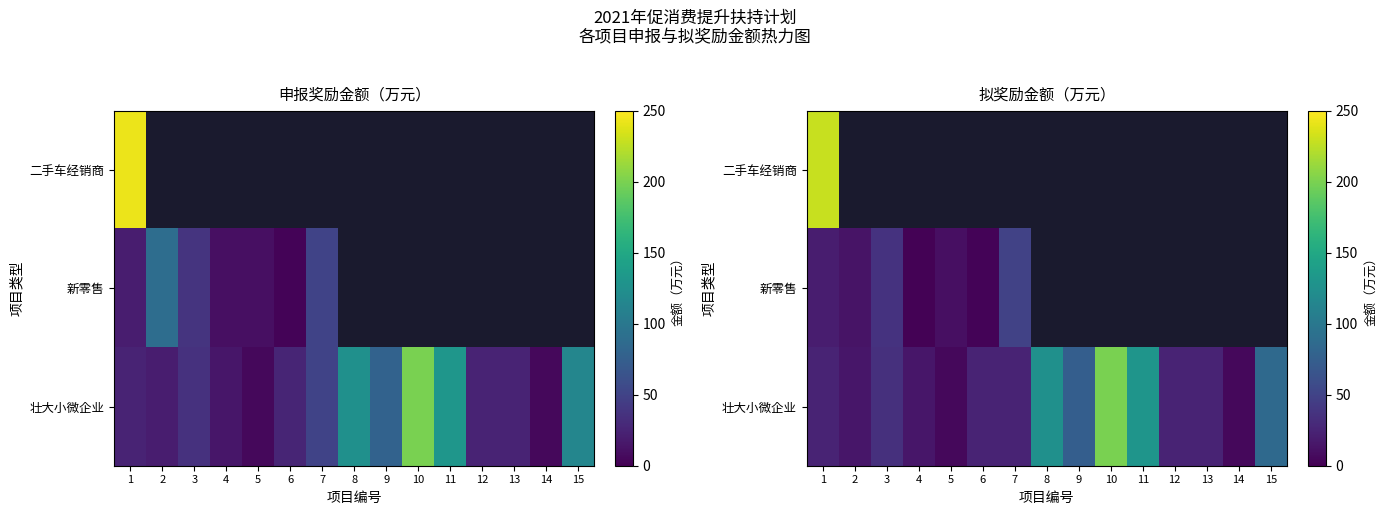

Which category has the lowest value in the 壮大小微企业 series?

5